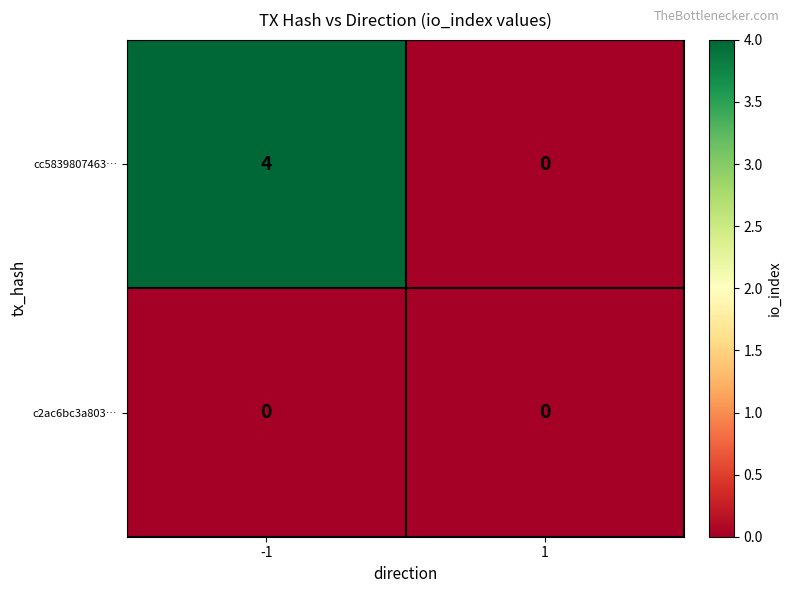

What is the difference between the cc5839807463… values at -1 and 1?

4